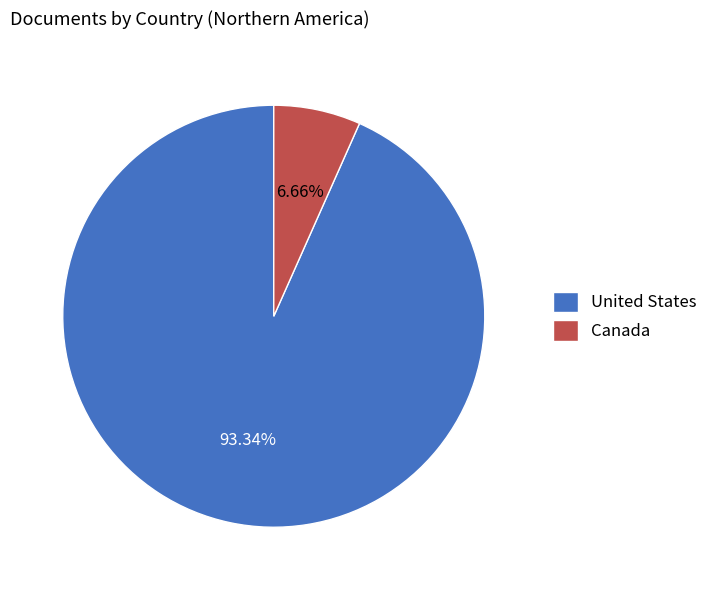

To the nearest percent, what is the average slice percentage?

50%